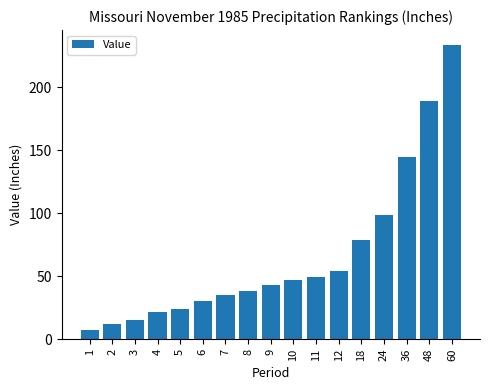

Approximately how many times larger is the value at 8 compared to 5?

1.6